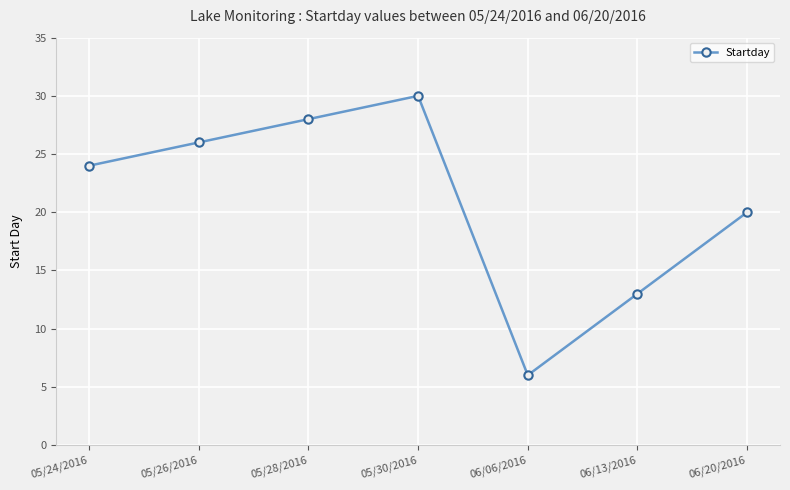

How many lines are shown in the chart?

1